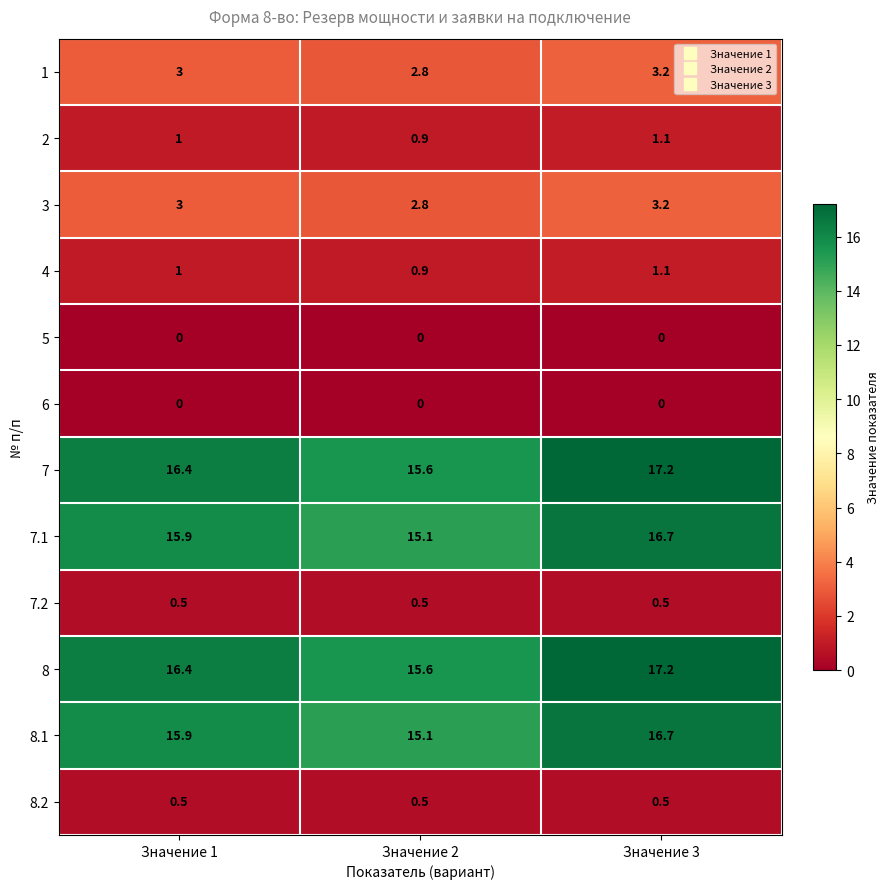

What is the total value across all series at Значение 3?

77.4